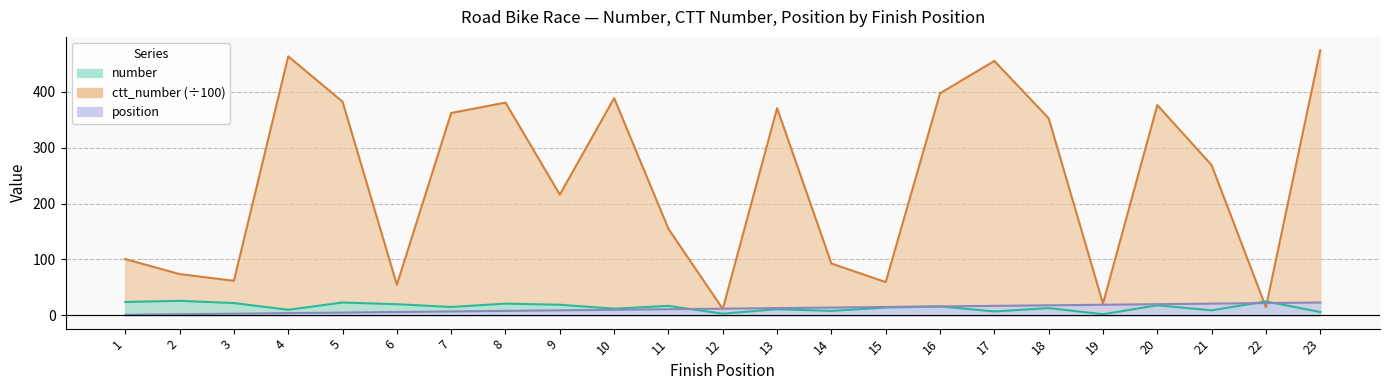

What is the sum of the ctt_number values at 16 and 12?

408.9